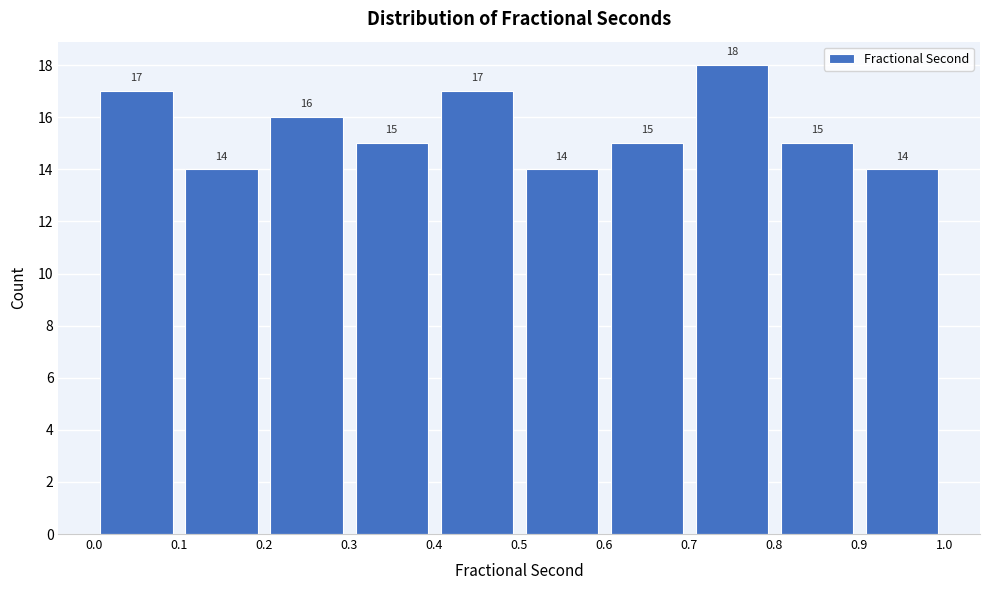

Over which range of the x-axis is the bar tallest?

0.7 to 0.8